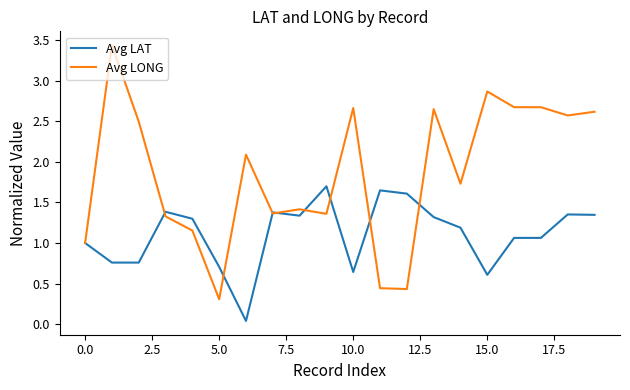

List the series in order of their peak value, lowest first.

Avg LAT, Avg LONG